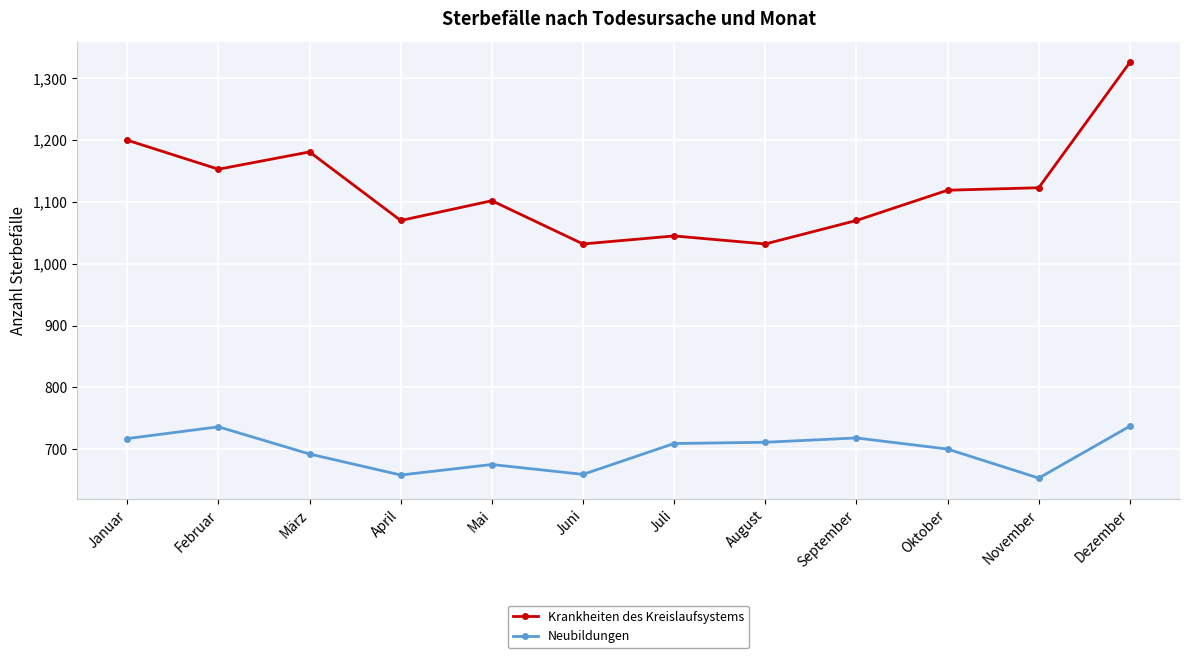

What is the label of the 1st point from the right?

Dezember